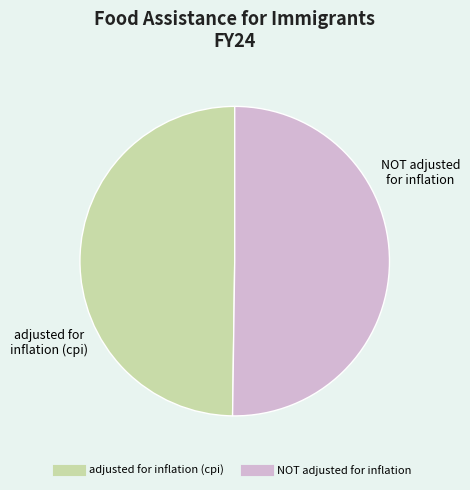

True or false: NOT adjusted for inflation accounts for 57% of the total.

False